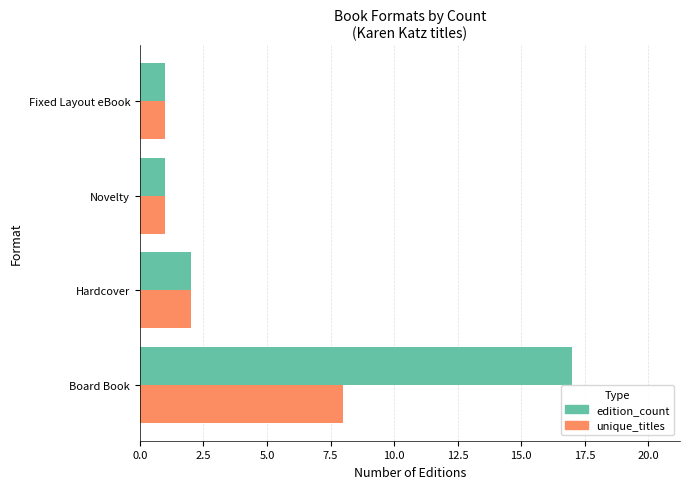

What is the difference between the maximum and minimum values in the unique_titles series?

7